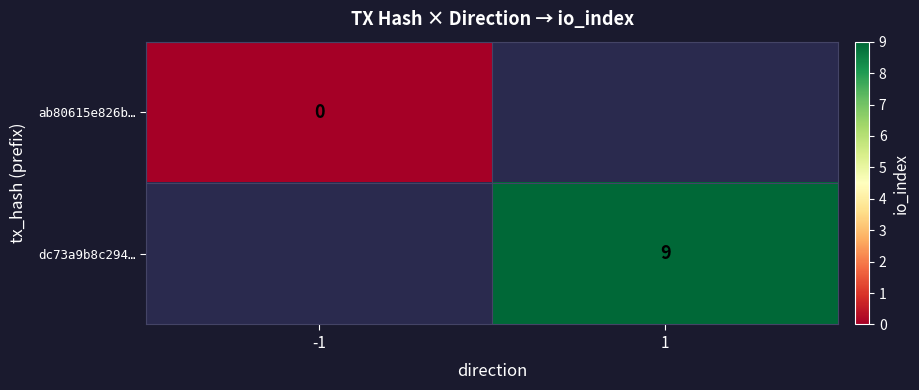

At how many categories does at least one series exceed 4?

1